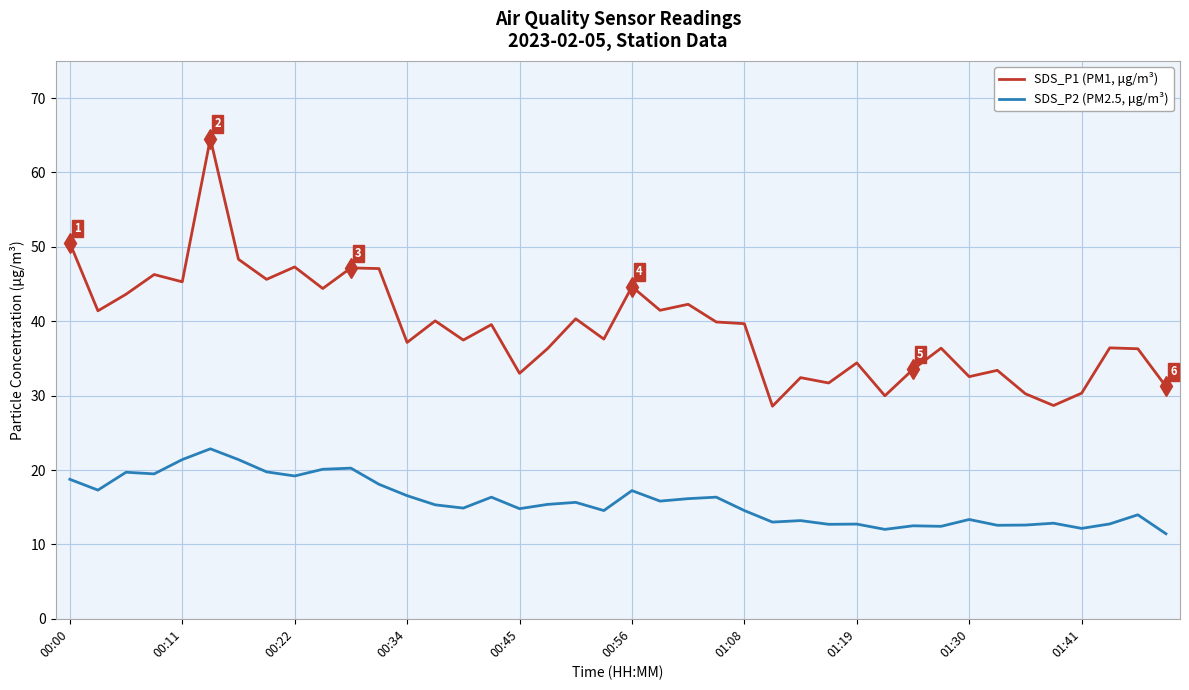

List the series in order of their peak value, lowest first.

SDS_P2 (PM2.5, μg/m³), SDS_P1 (PM1, μg/m³)